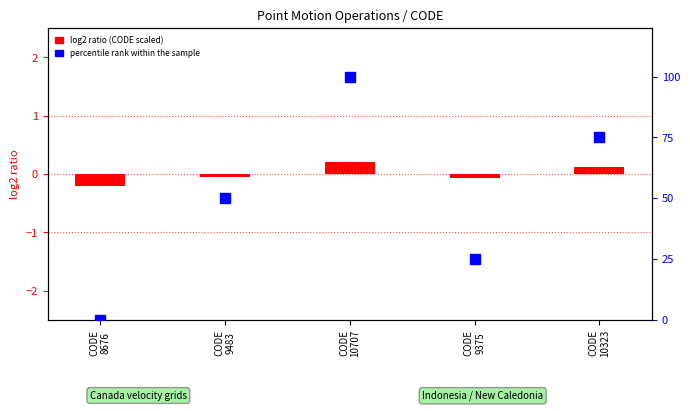

Which series contains the lowest Y value?

log2 ratio (CODE scaled)